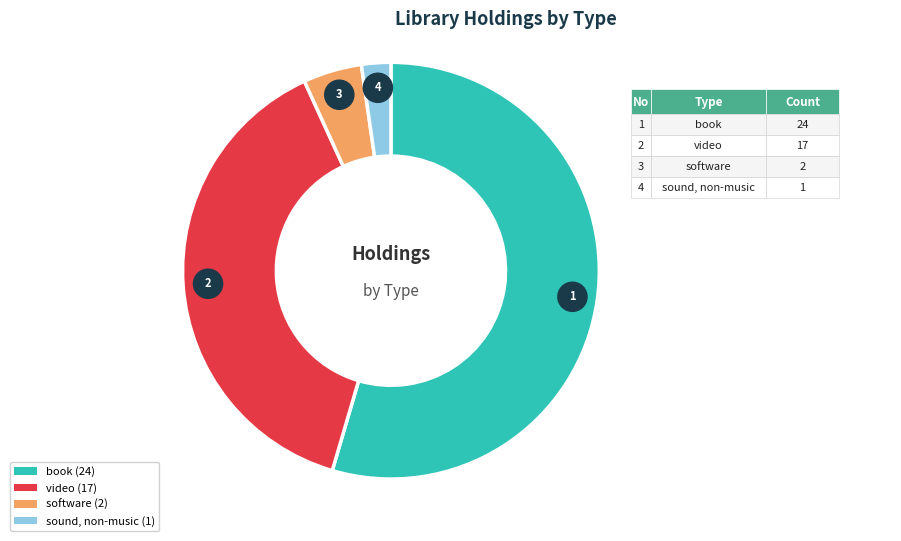

What is the ratio of the value at video to the value at book?

0.7